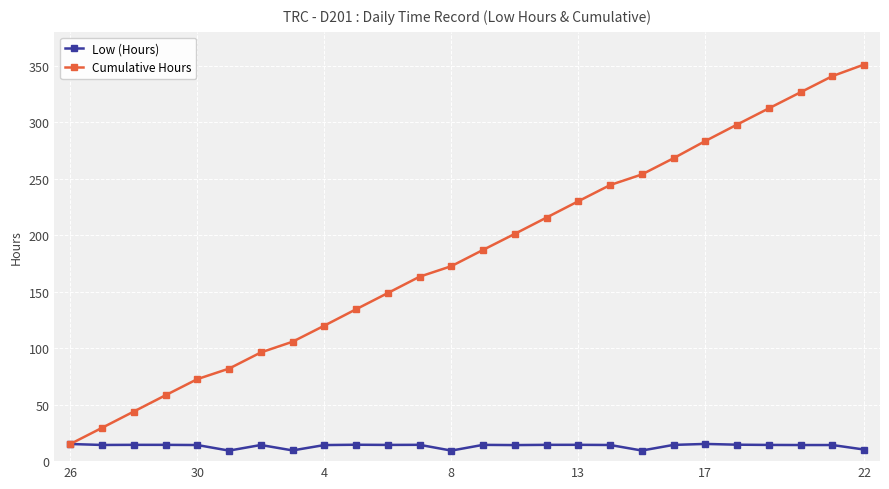

What is the maximum value for Low (Hours)?

15.2